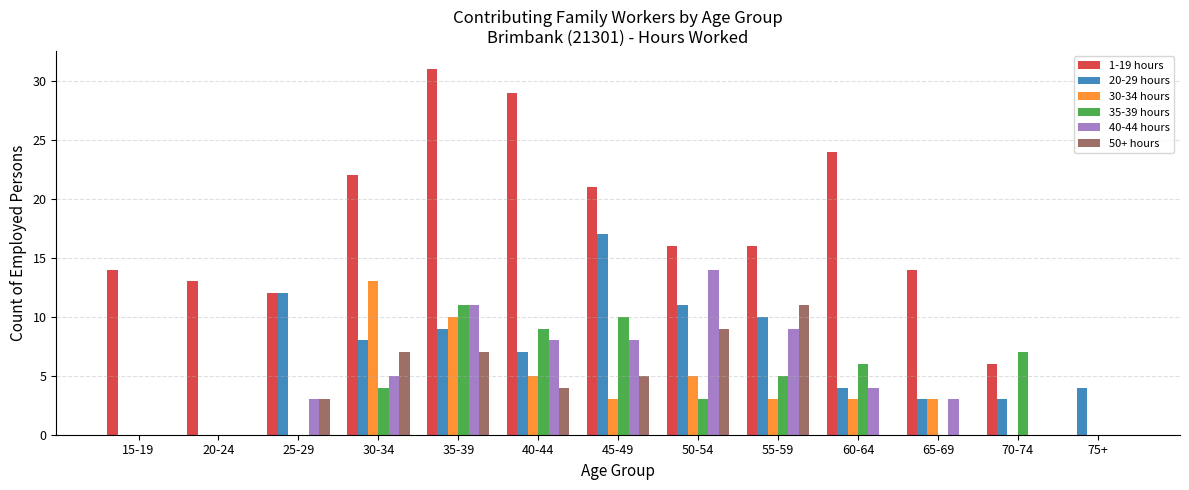

Which series has the largest range (max minus min)?

1-19 hours